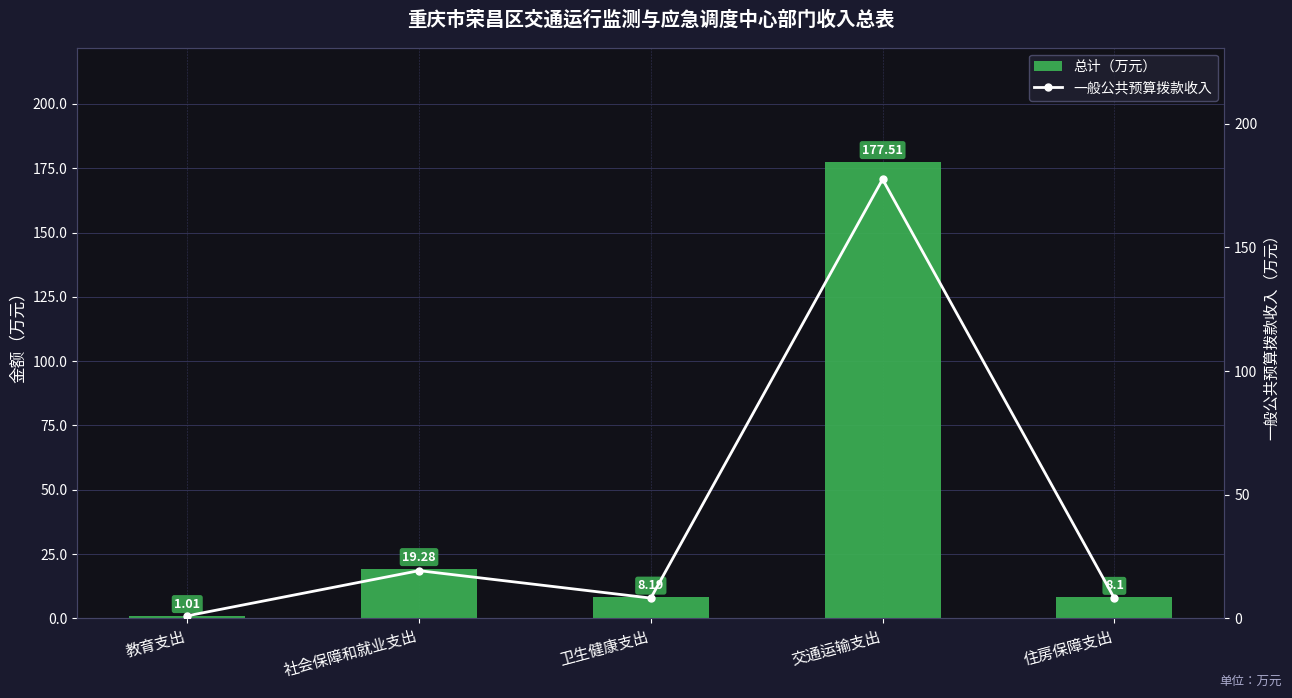

What is the label of the 4th bar from the right?

社会保障和就业支出